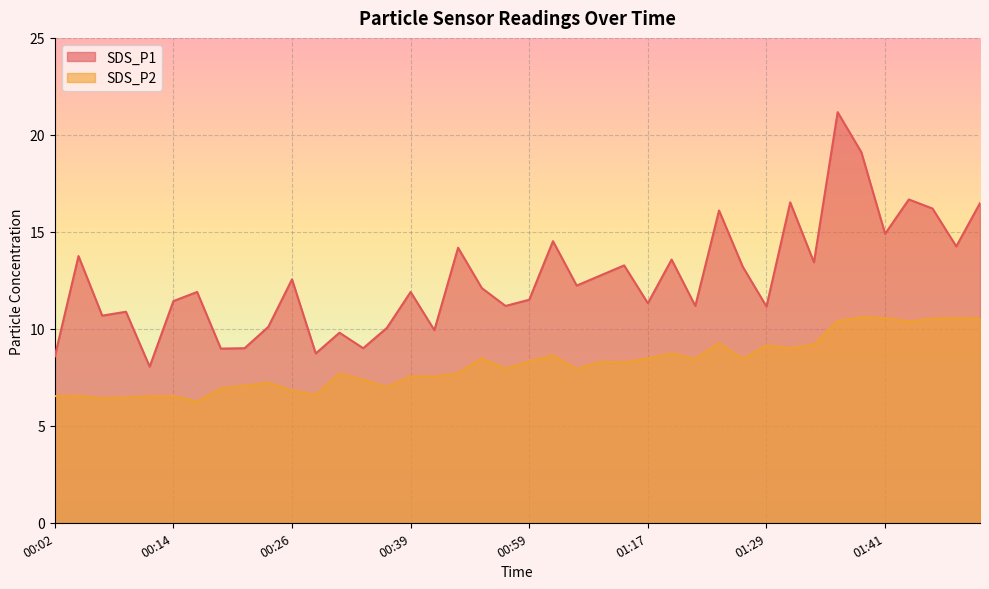

What is the approximate value of SDS_P2 at 01:19?

8.7